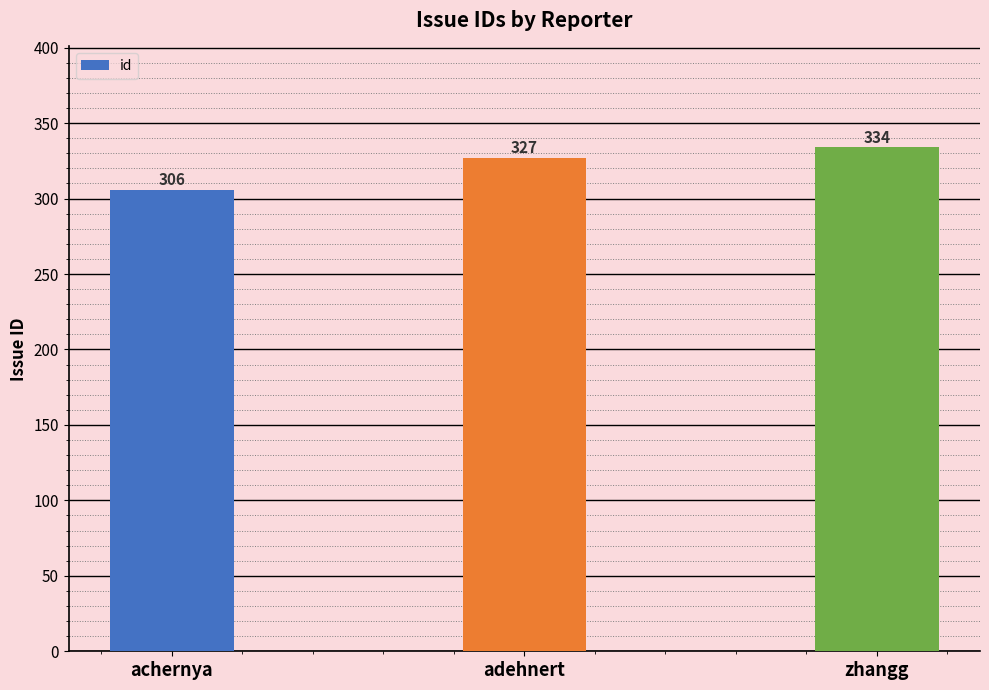

True or false: the data shows 186 at zhangg.

False